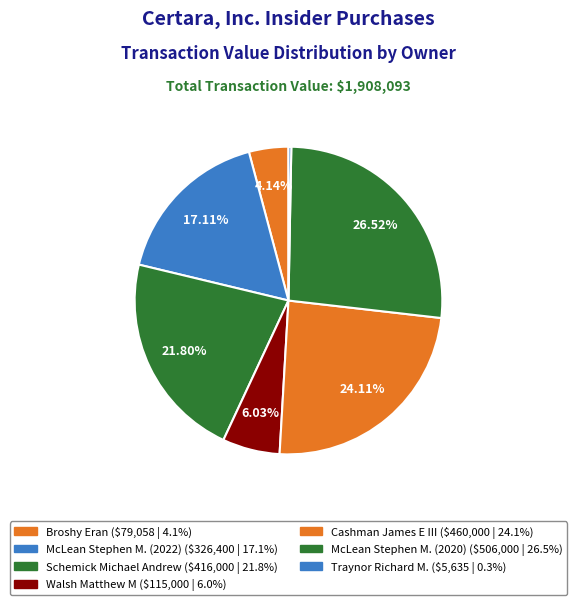

How many segments does this pie chart have?

7